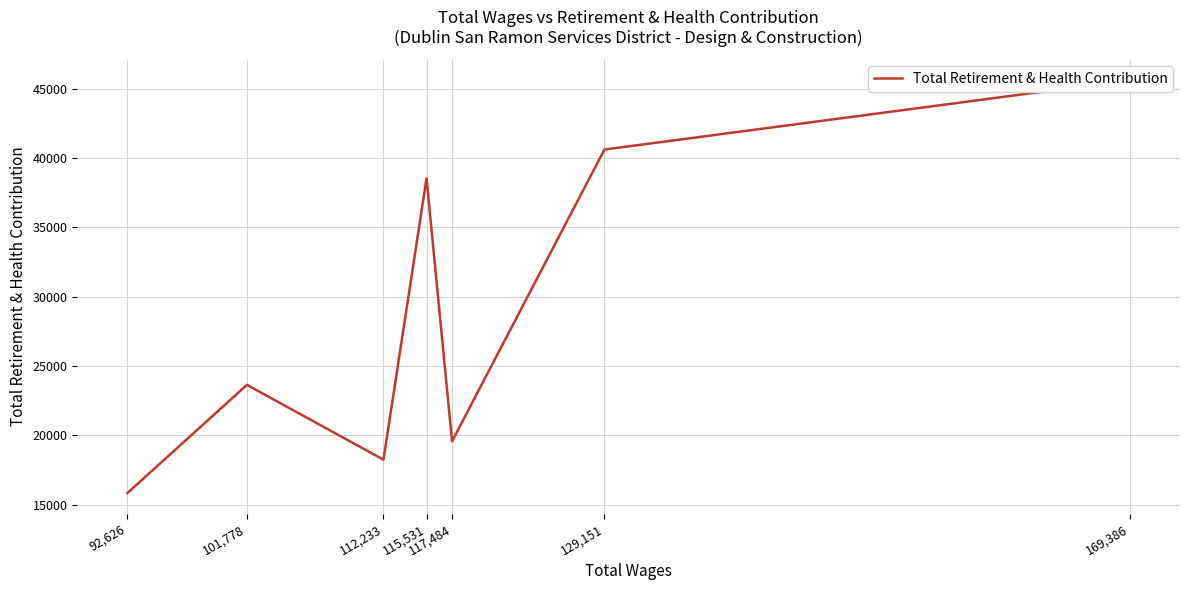

How many values are below 23638?

3